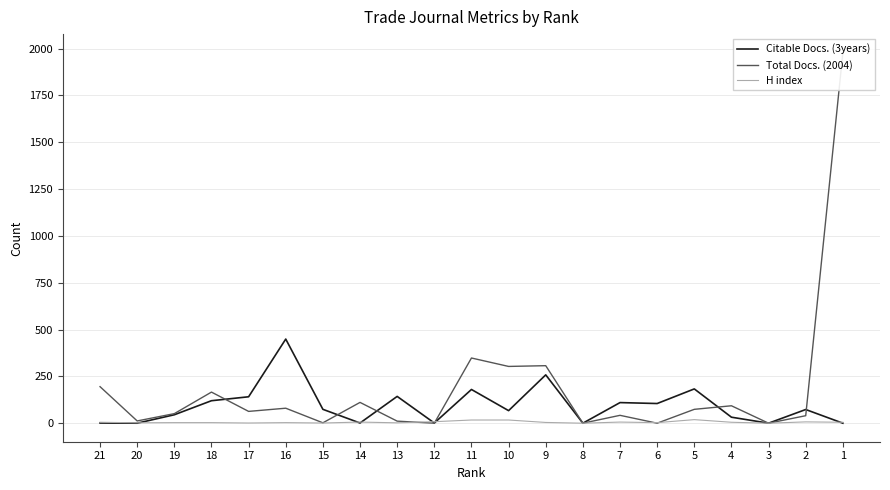

Is it true that Citable Docs. (3years) equals 89 at 11?

False